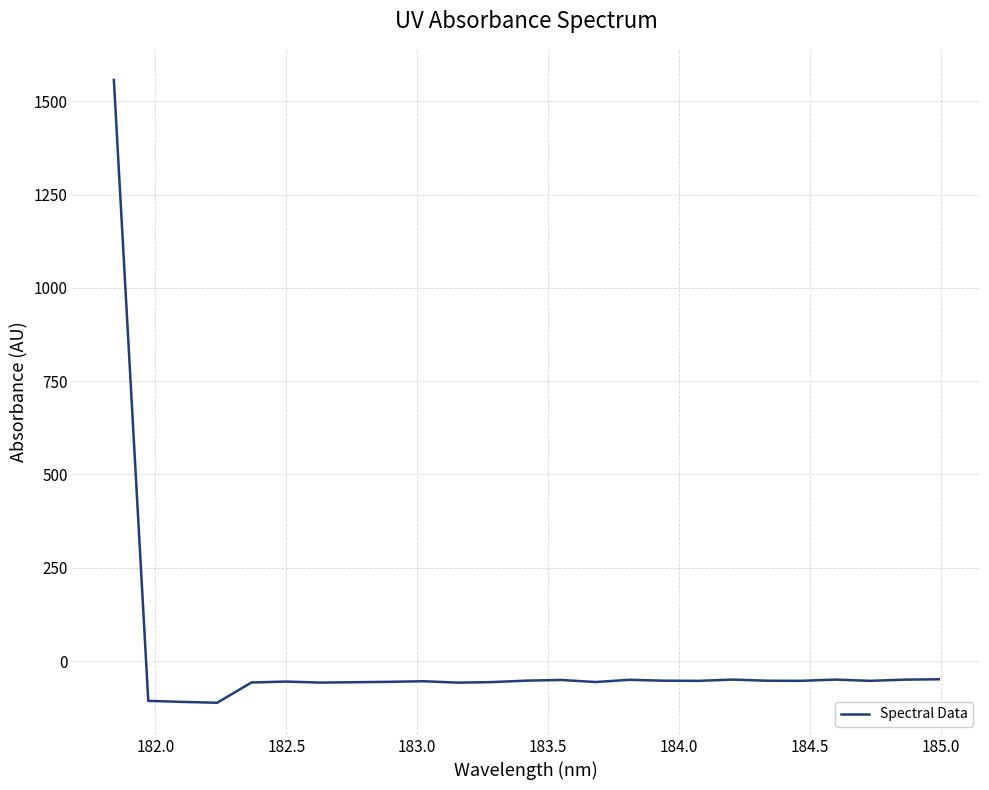

What is the greatest value displayed?

1557.2